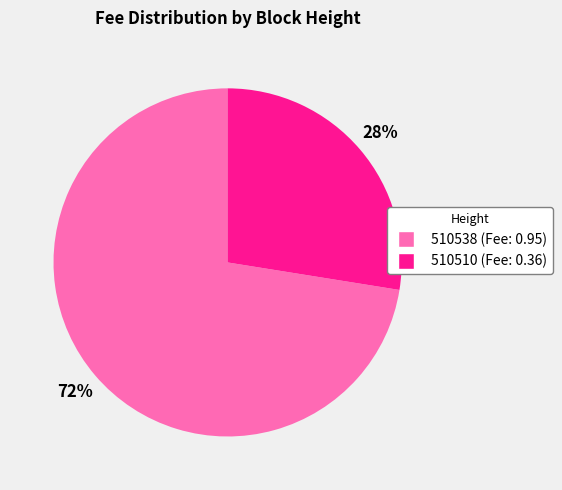

Between 510510 and 510538, which is larger?

510538